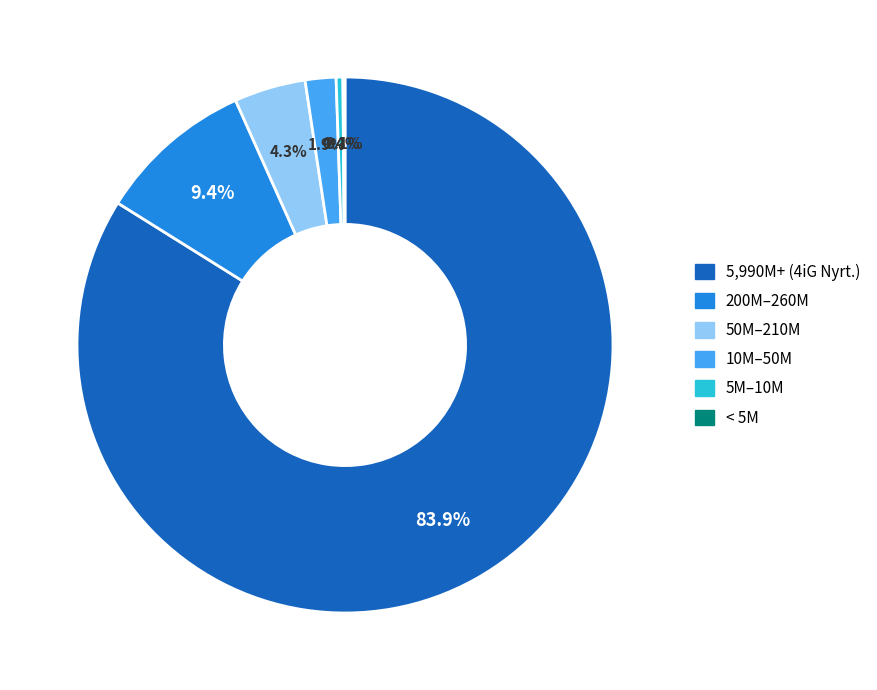

To the nearest percent, what is the difference between the largest and smallest slice percentages?

84%